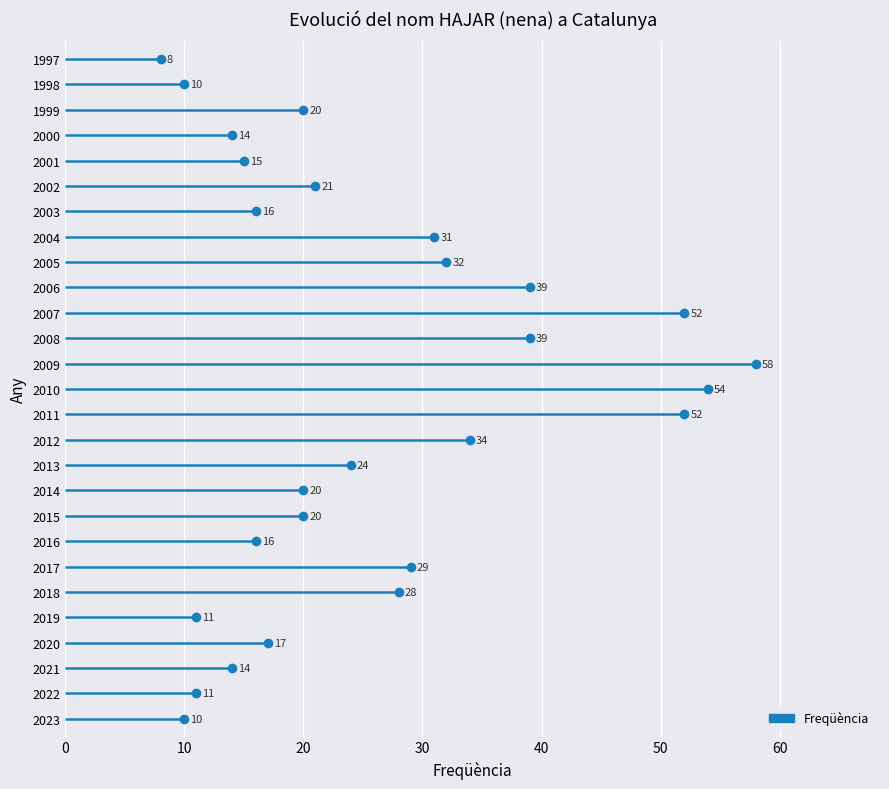

How many distinct data groups are displayed?

1